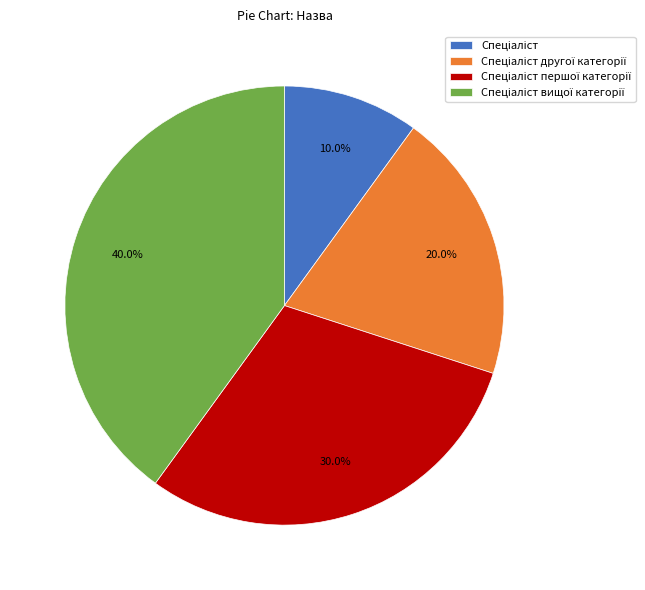

Is there any slice that represents more than half of the pie?

No